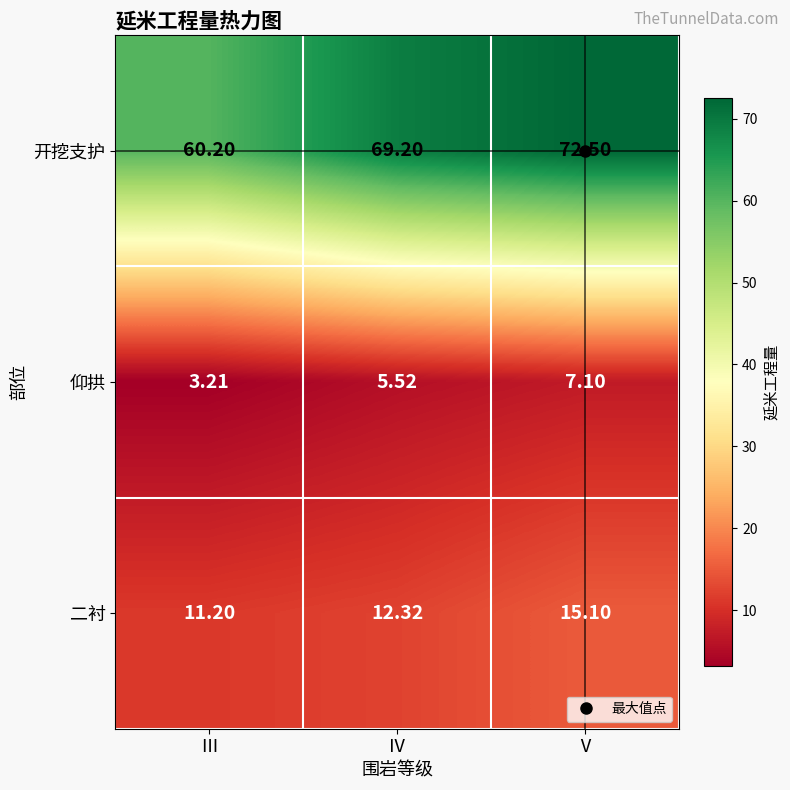

What is the total value across all series at Ⅳ?

87.0